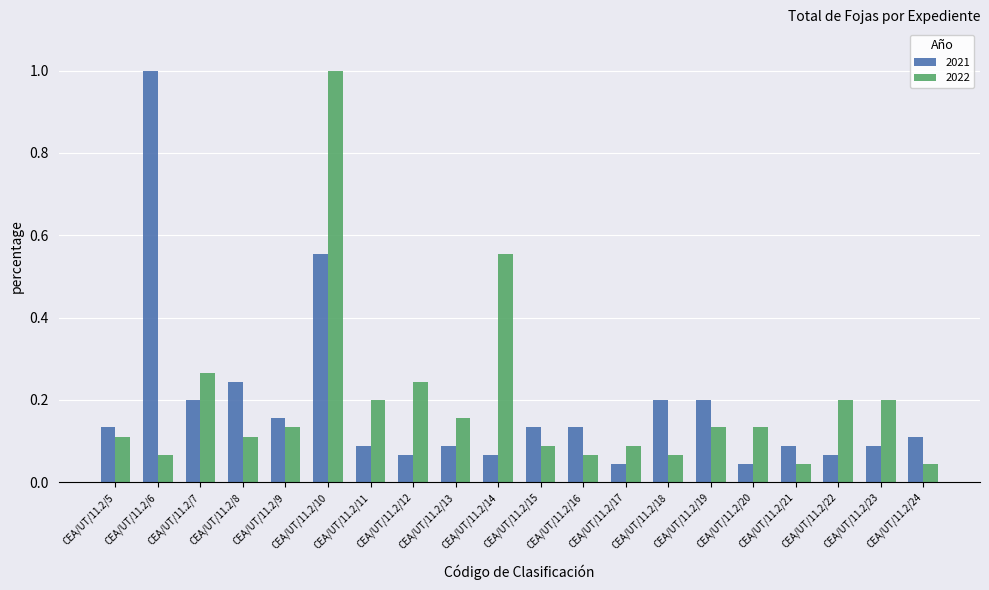

Is the value of 2021 at CEA/UT/11.2/20 greater than the value of 2022 at CEA/UT/11.2/13?

No